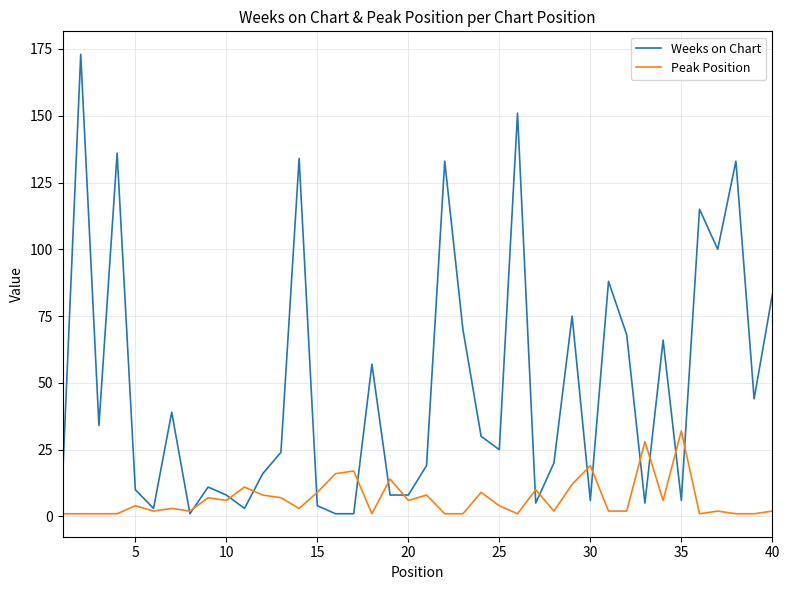

Which series has the largest total across all categories?

Weeks on Chart